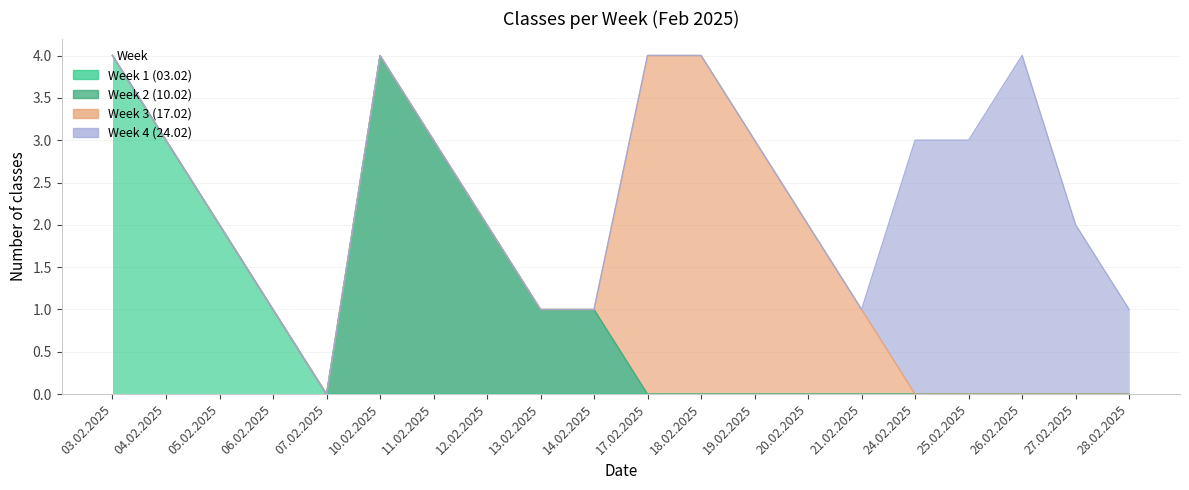

Between 24.02.2025 and 25.02.2025, which is larger?

24.02.2025